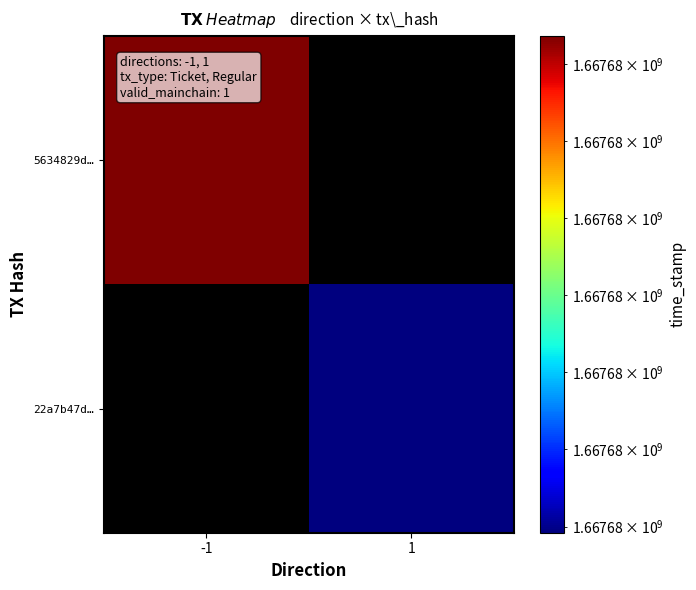

What is the greatest value displayed?

1667676268